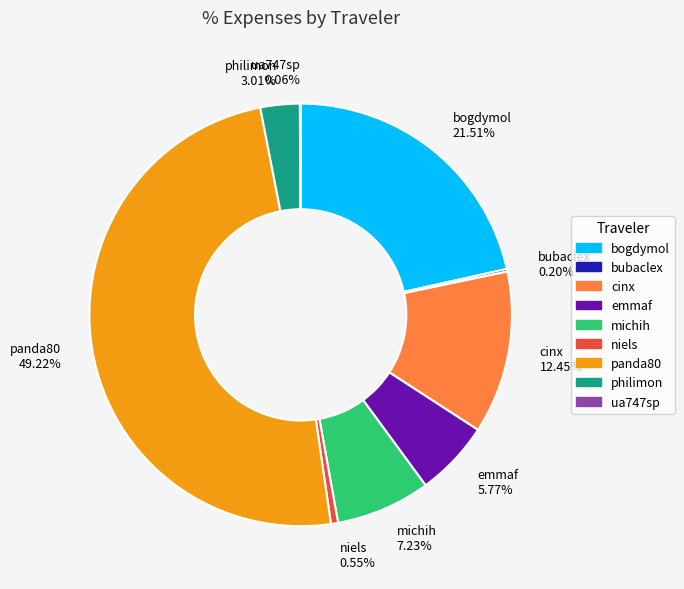

Is niels the majority of the pie?

No